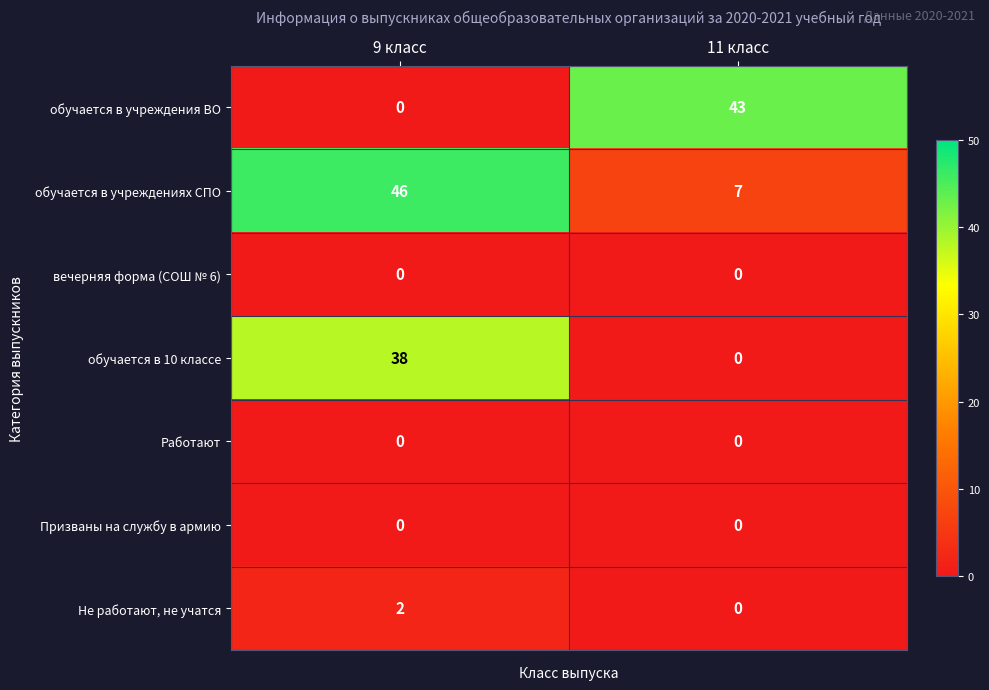

Which series has the largest range (max minus min)?

обучается в учреждения ВО